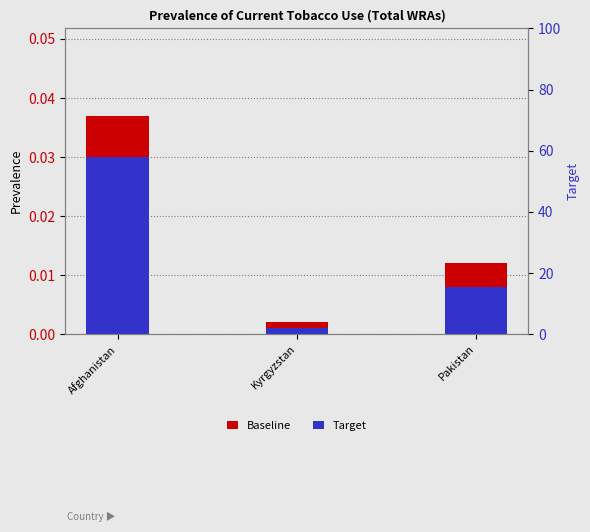

Rank the series by their maximum value, from highest to lowest.

Baseline, Target